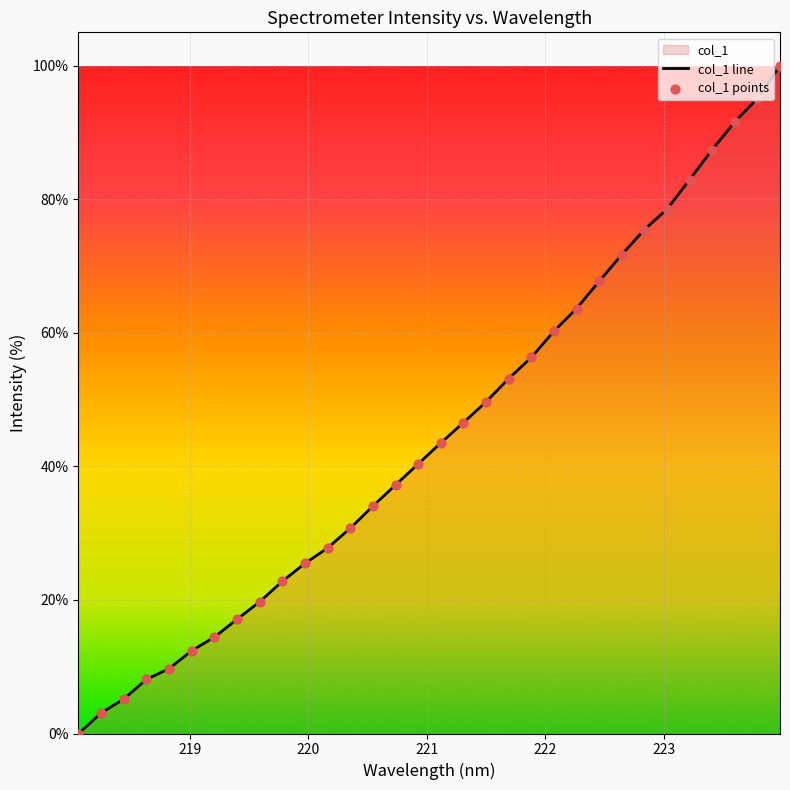

What is the greatest value displayed?

100.0